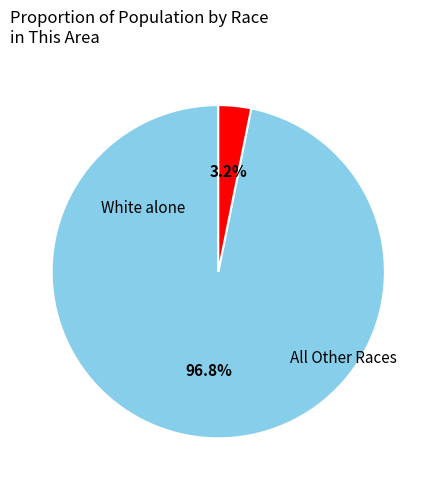

Is there a majority slice in this chart?

Yes